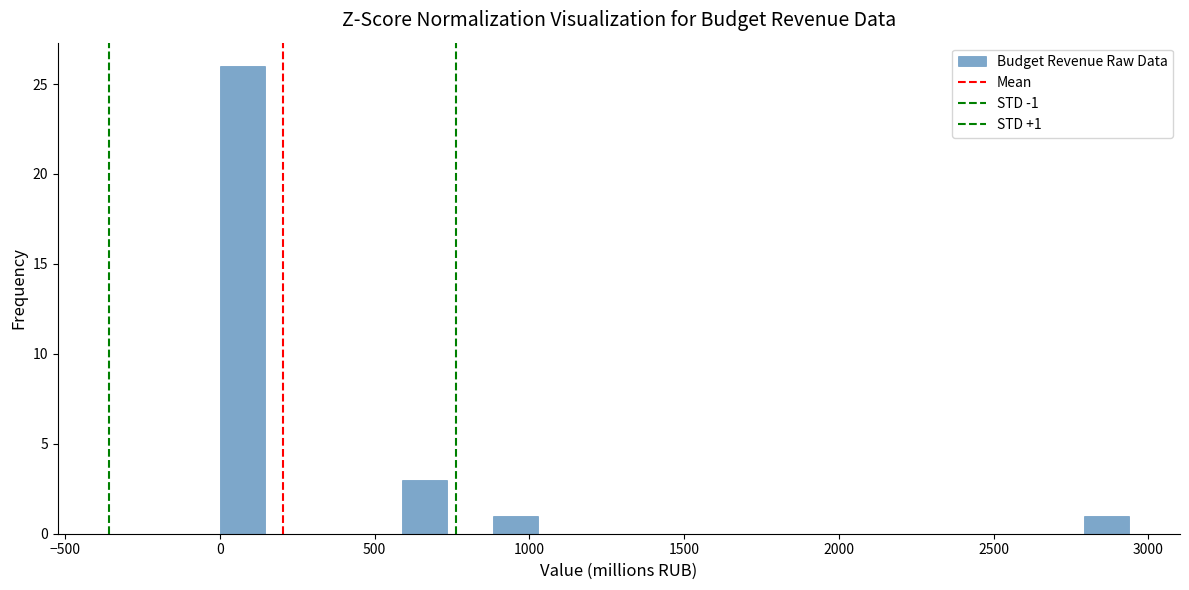

Read against the x-axis, roughly where is the centre of the tallest bar?

50